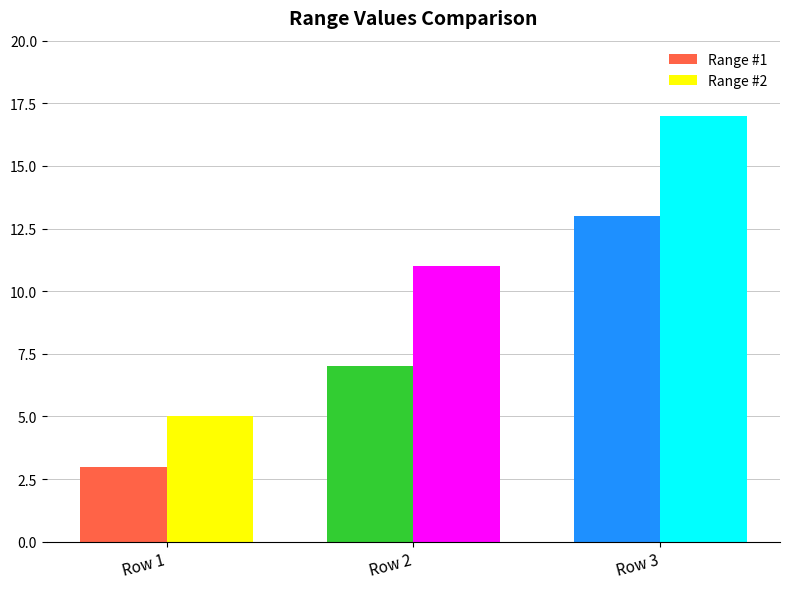

Reading right to left, list all the values displayed in this chart.

Range #1: 13	7	3
Range #2: 17	11	5